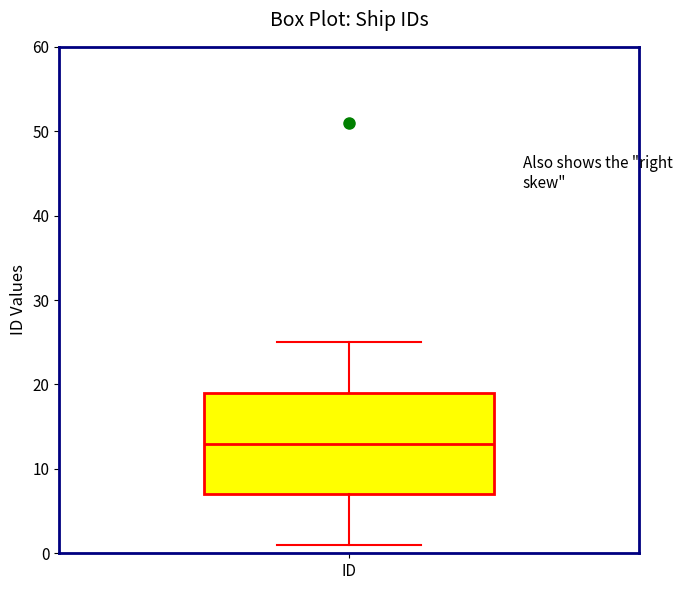

Read this box plot against the y-axis: the position of the median line, the range covered by the box, and the ends of both whiskers. The values are not printed on the chart, so give them approximately, as read against the axis.

median 13, box 7 to 19, whiskers 1 to 25